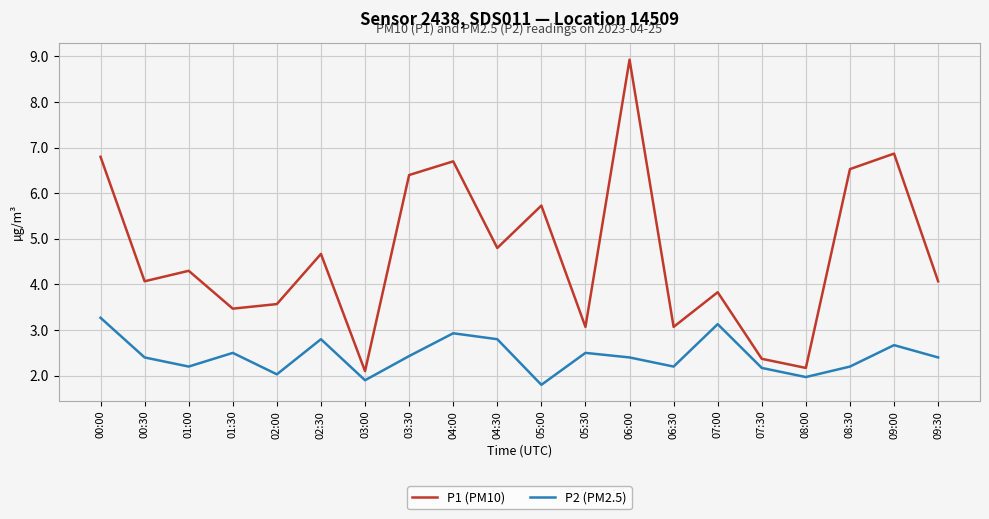

True or false: P1 (PM10) has more than 2 interior local peaks.

True